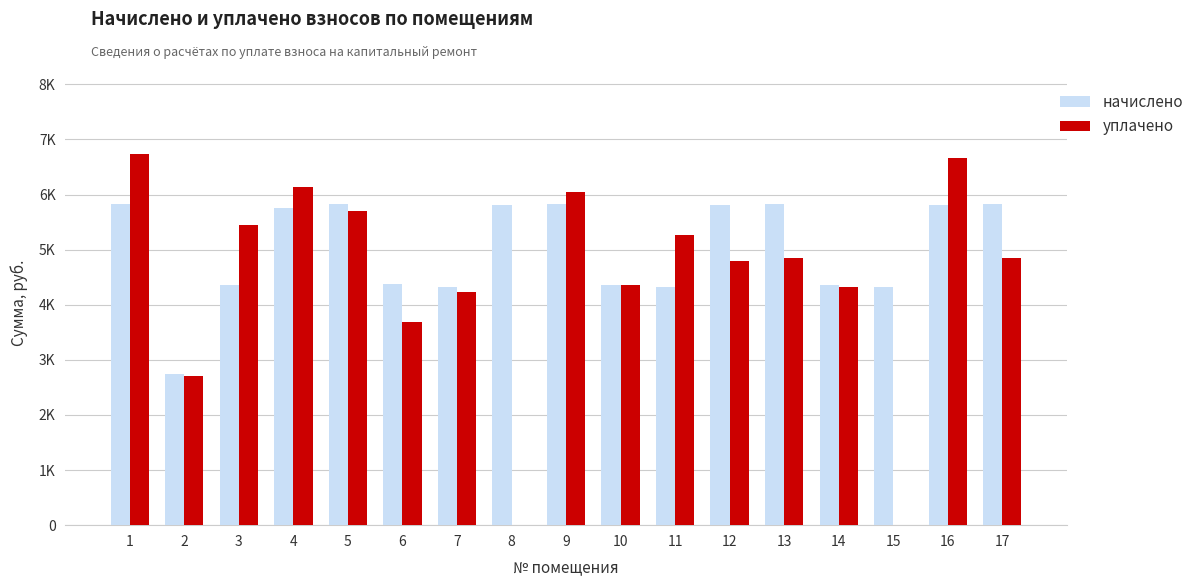

What is the average value of the уплачено series?

4458.5